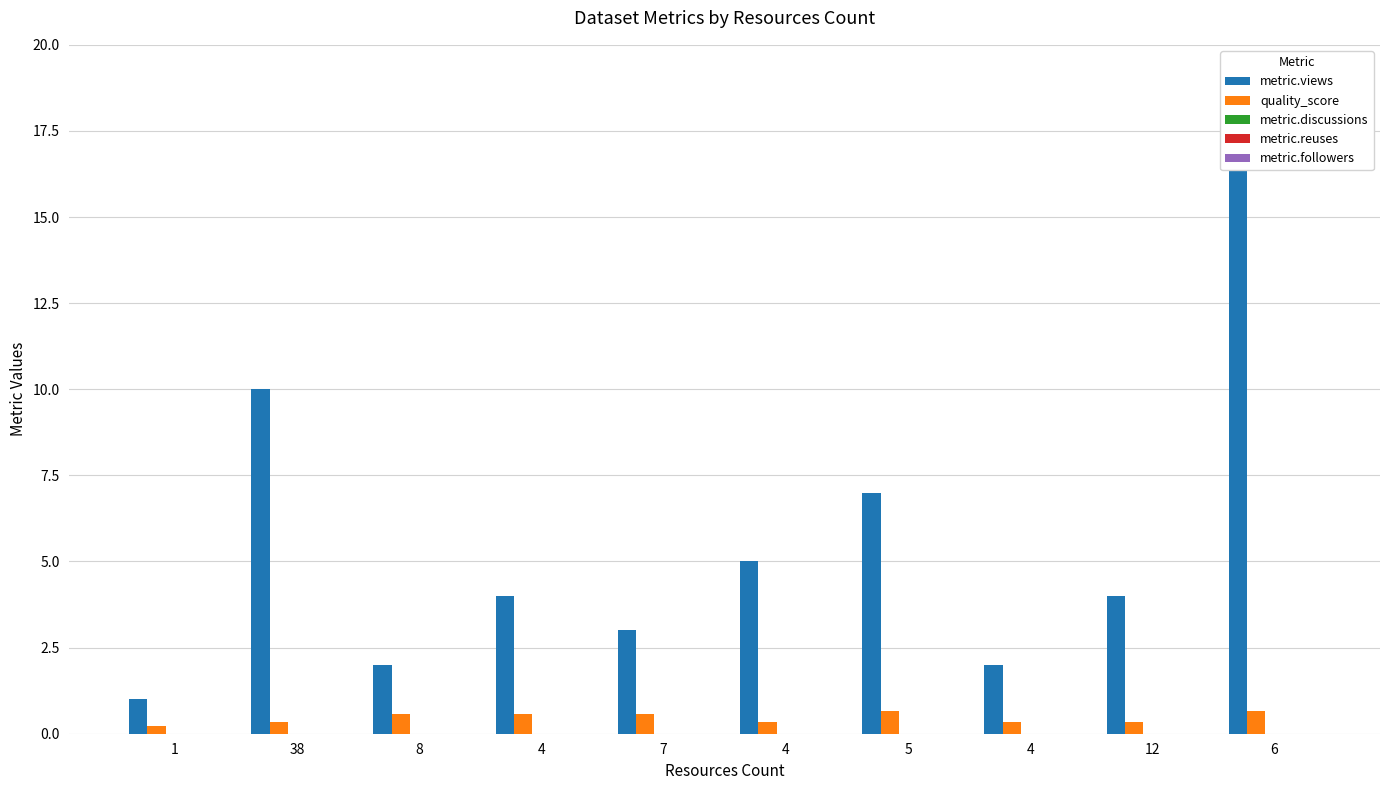

Which has a higher value, 1 or 4?

4